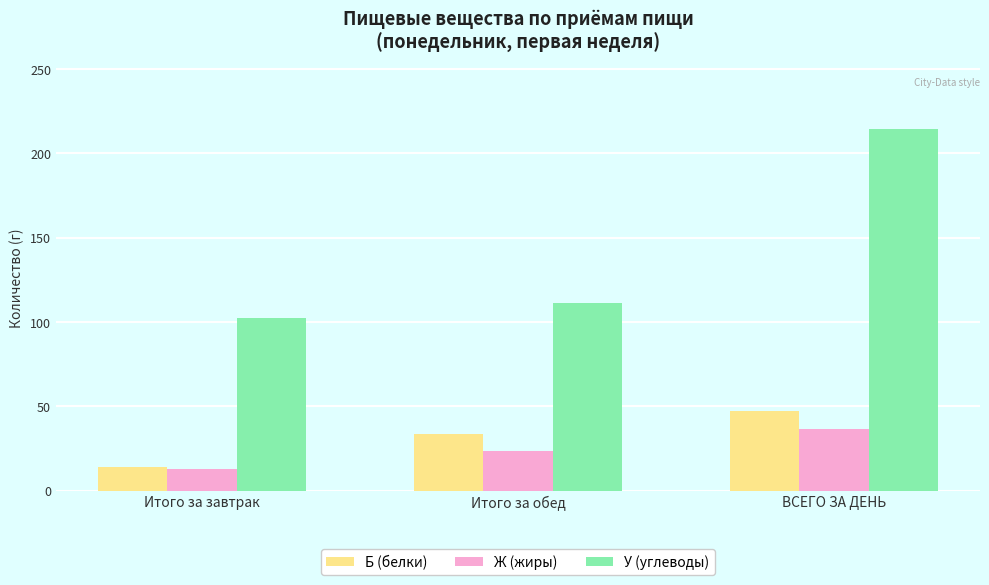

How many values in the Б (белки) series exceed 33?

2